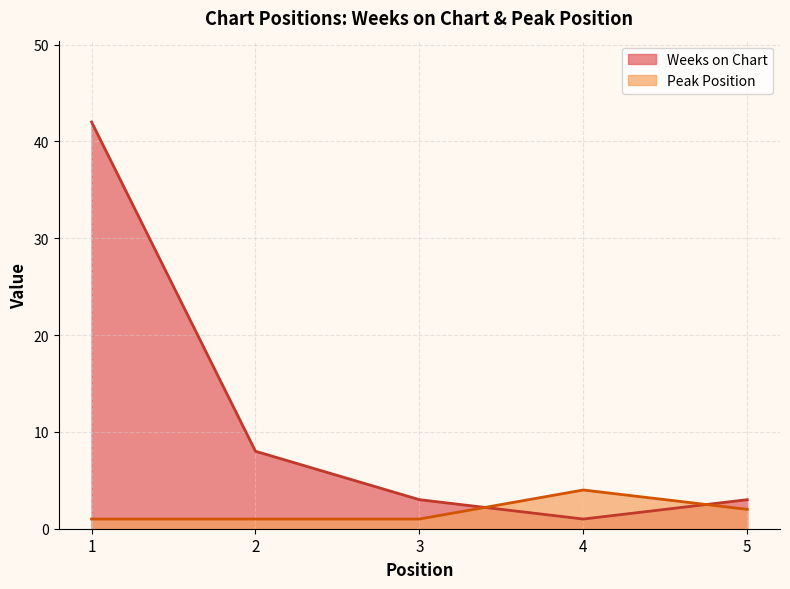

List the series in order of their overall mean, lowest first.

Peak Position, Weeks on Chart